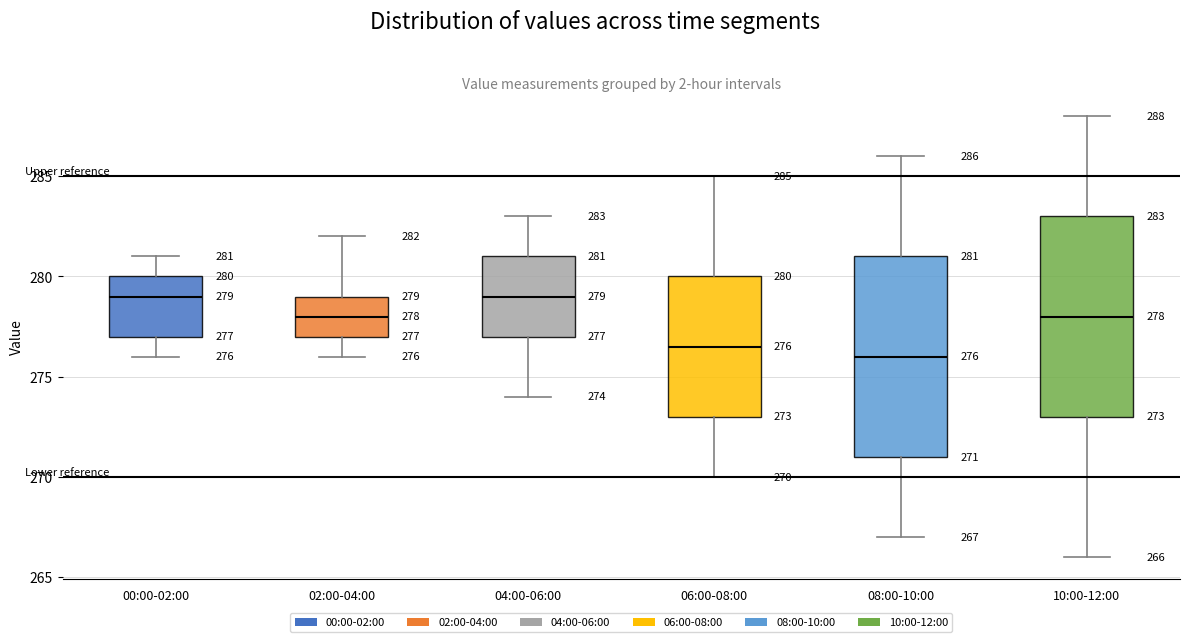

Which box's median line is the lowest?

08:00-10:00